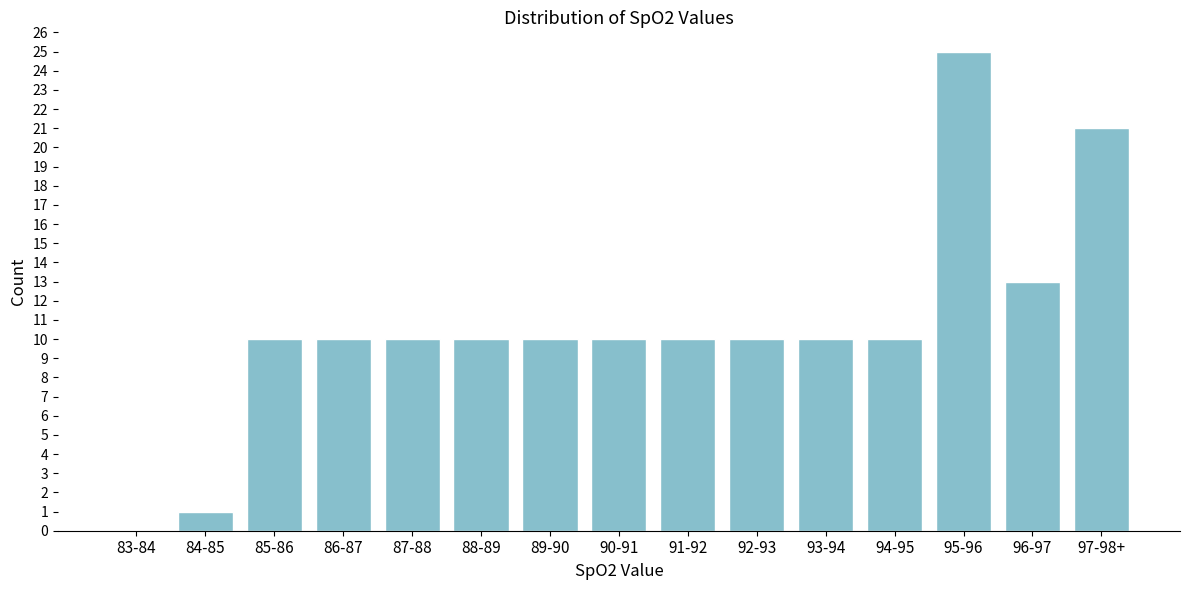

Reading left to right, extract all data points from this chart.

83-84=0	84-85=1	85-86=10	86-87=10	87-88=10	88-89=10	89-90=10	90-91=10	91-92=10	92-93=10	93-94=10	94-95=10	95-96=25	96-97=13	97-98+=21